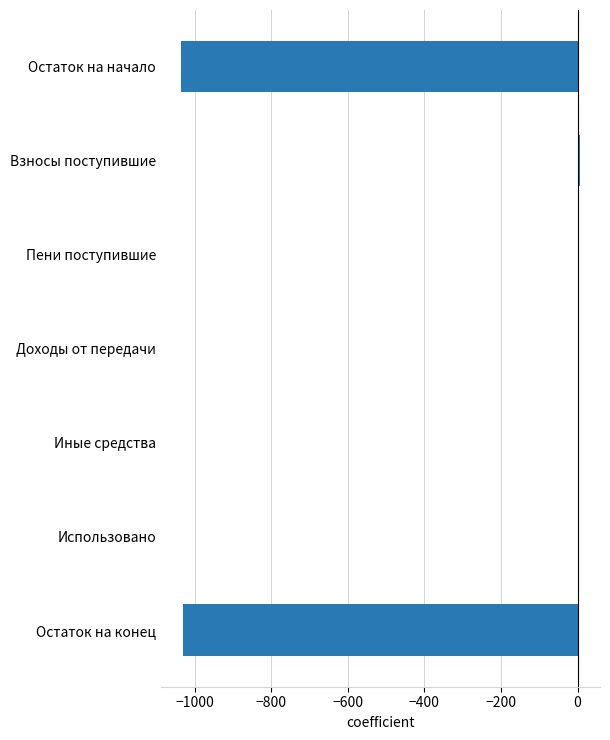

What is the sum of all values?

-2058.5